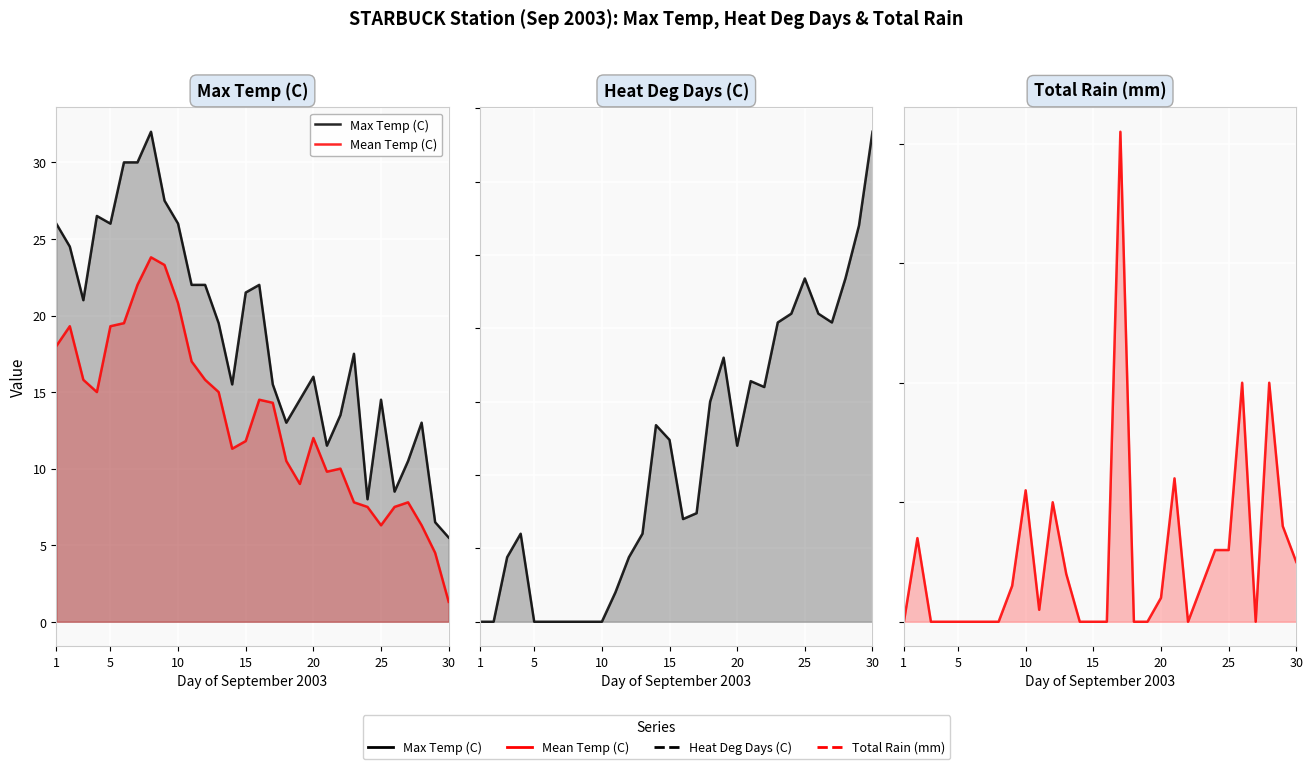

What is the average value of the Mean Temp (C) series?

13.2